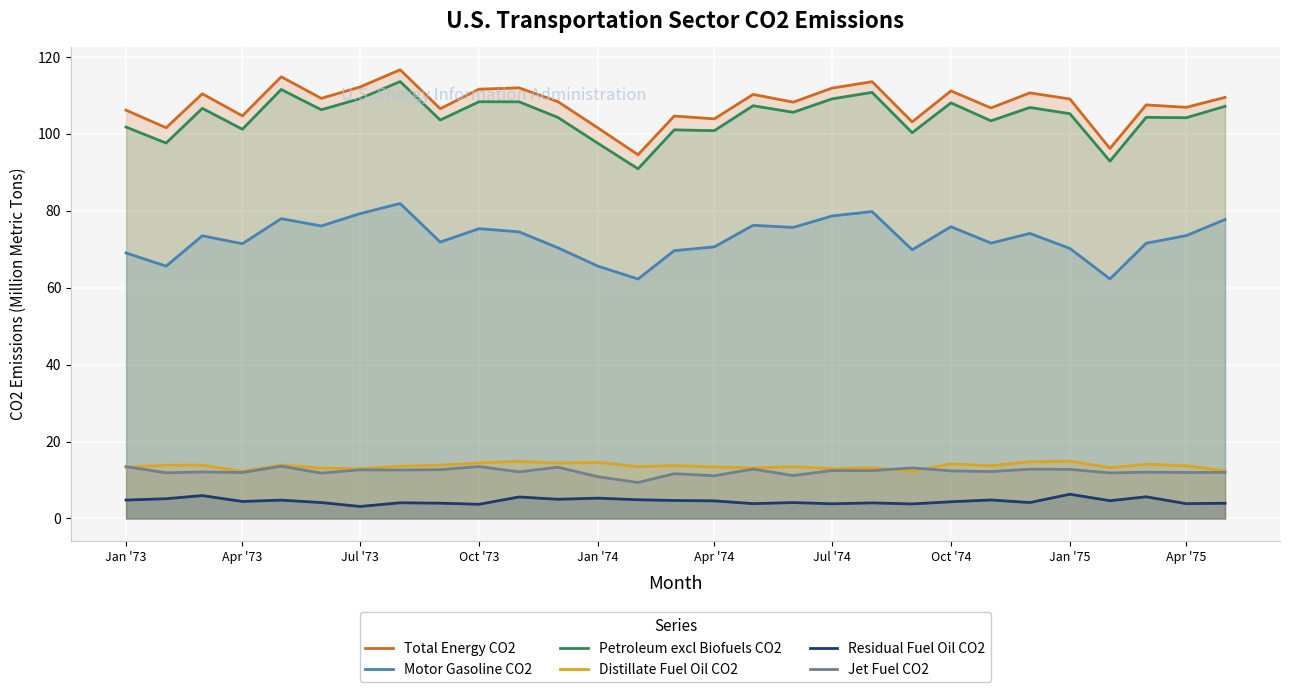

True or false: Petroleum excl Biofuels CO2 has a value of 109.1 at Jul '74.

True